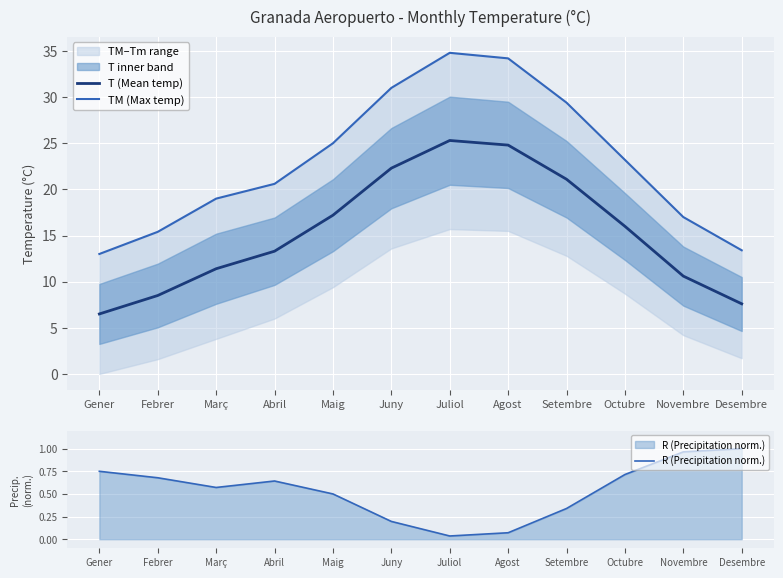

Does the chart display data point markers on the line(s)?

No